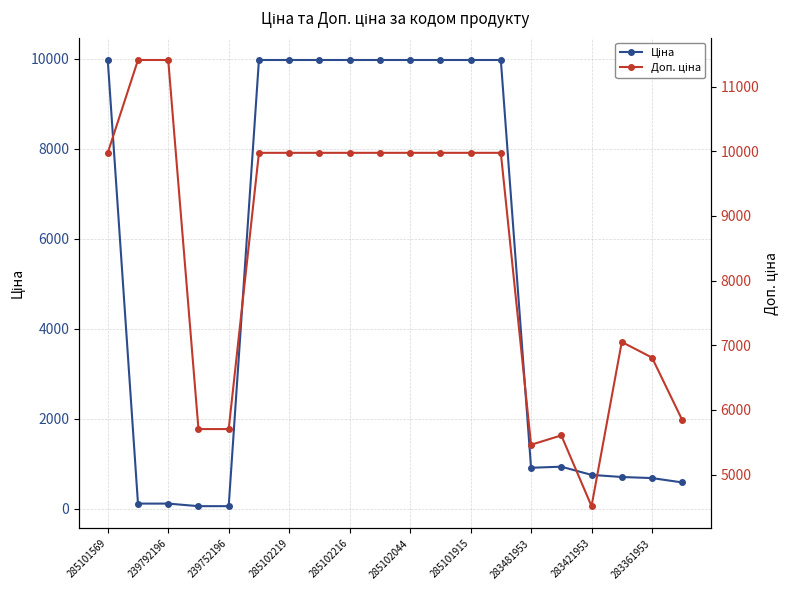

What is the value of the Ціна point at the 14th from the left?

9975.0